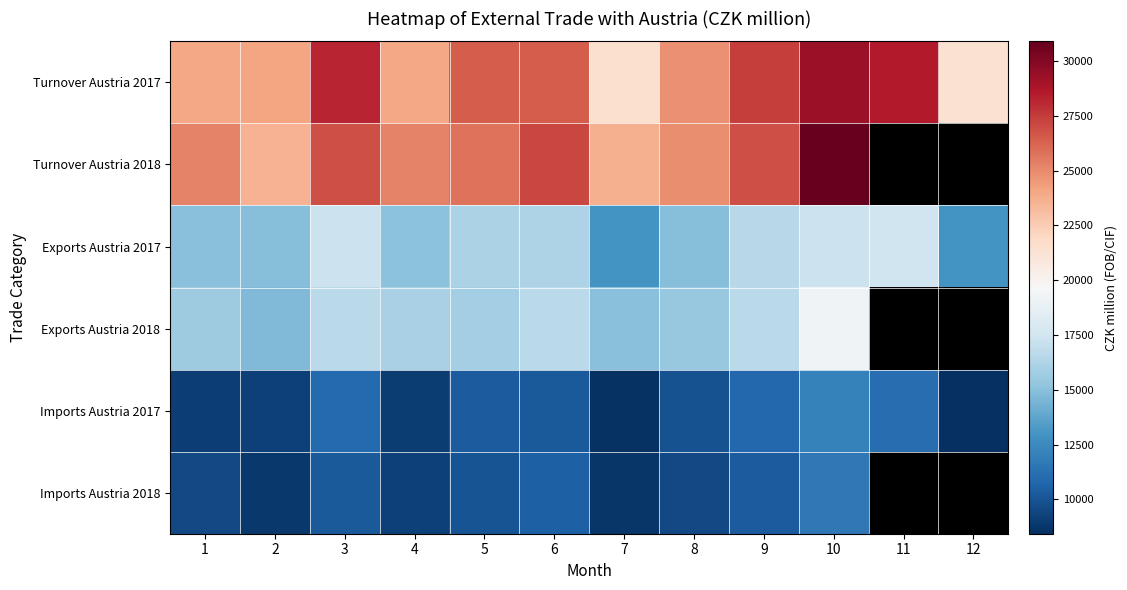

At which label does Imports Austria 2018 reach its peak?

10